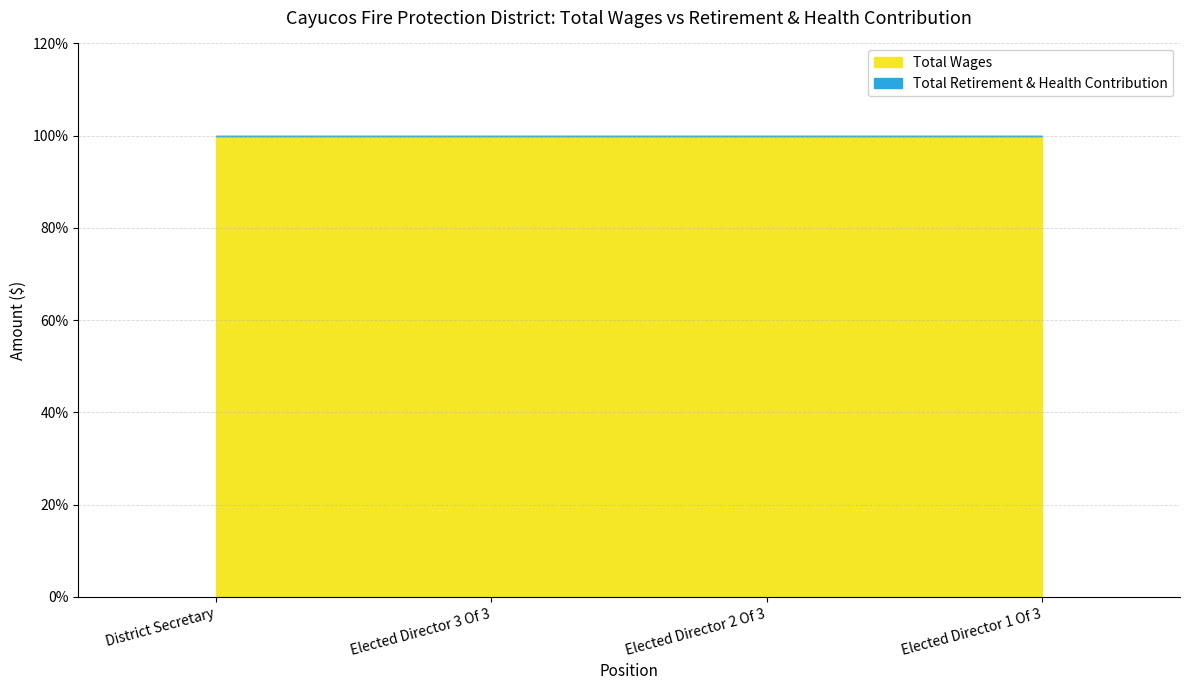

True or false: Total Wages has more than 2 interior local peaks.

False